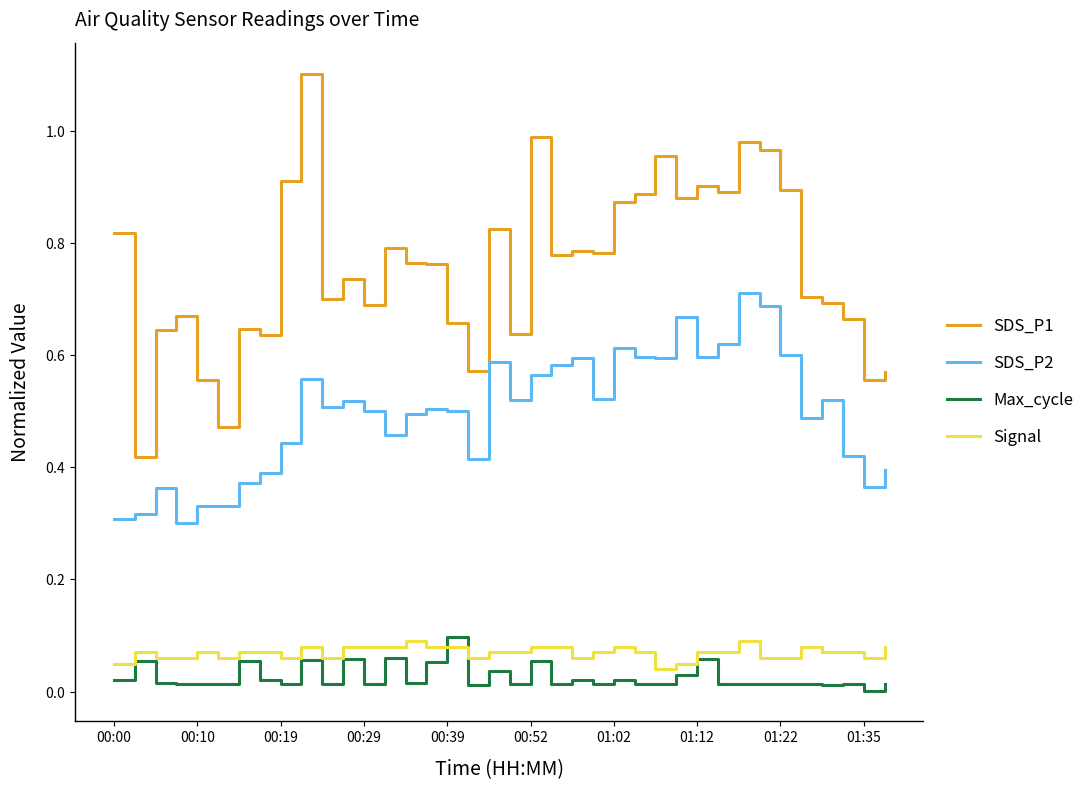

Which series has the largest range (max minus min)?

SDS_P1